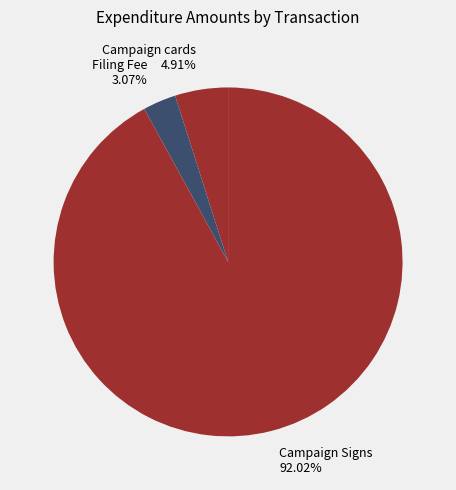

Do Campaign cards 4.91% and Filing Fee 3.07% together represent more than half of the pie?

No